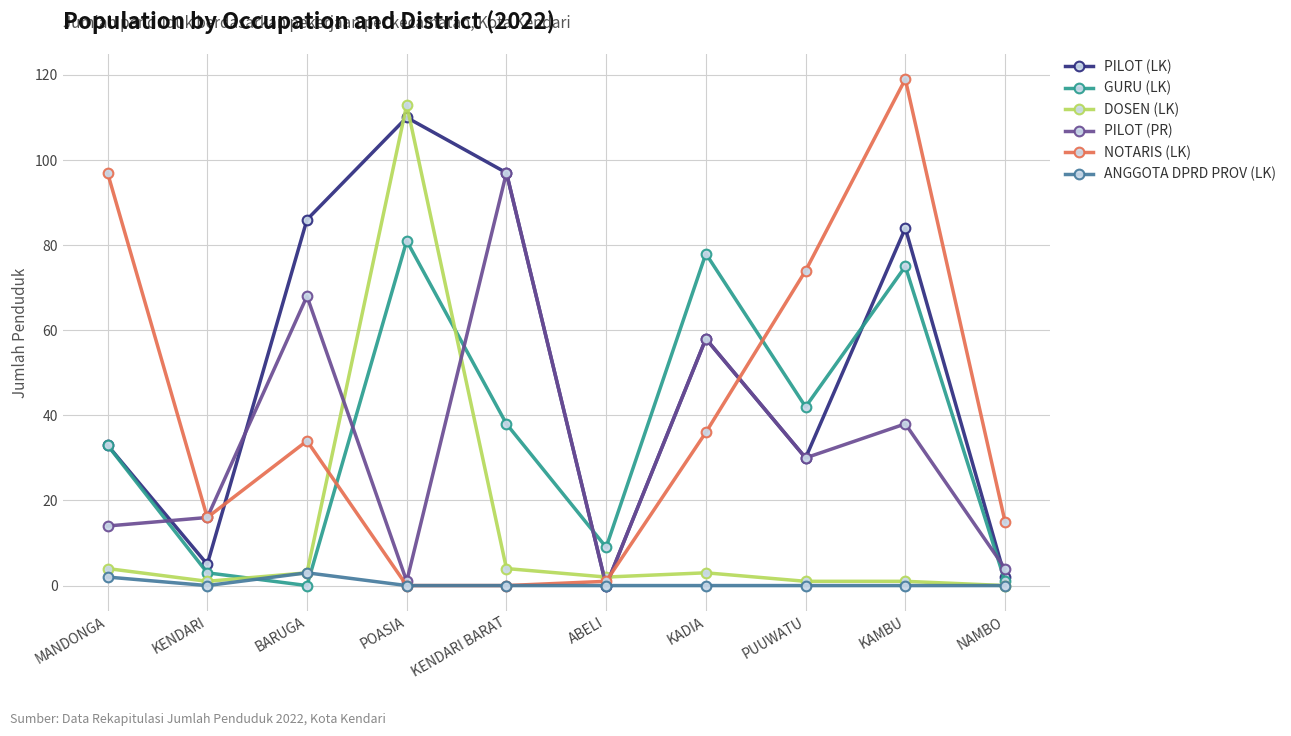

What is the difference between the maximum and second lowest values in the ANGGOTA DPRD PROV (LK) series?

3